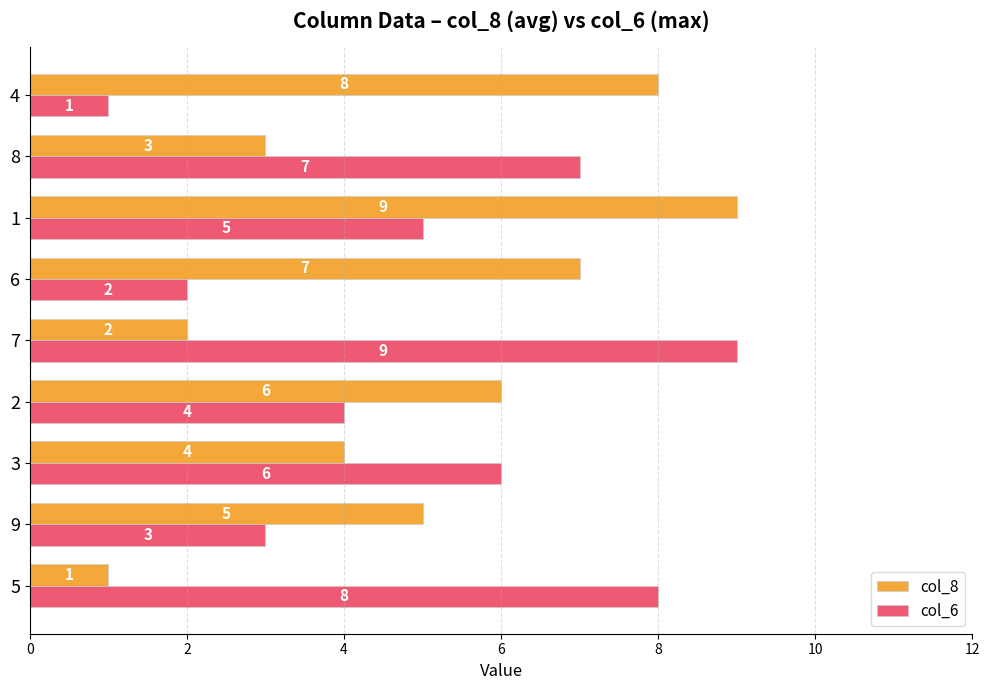

What is the maximum value for col_6?

9